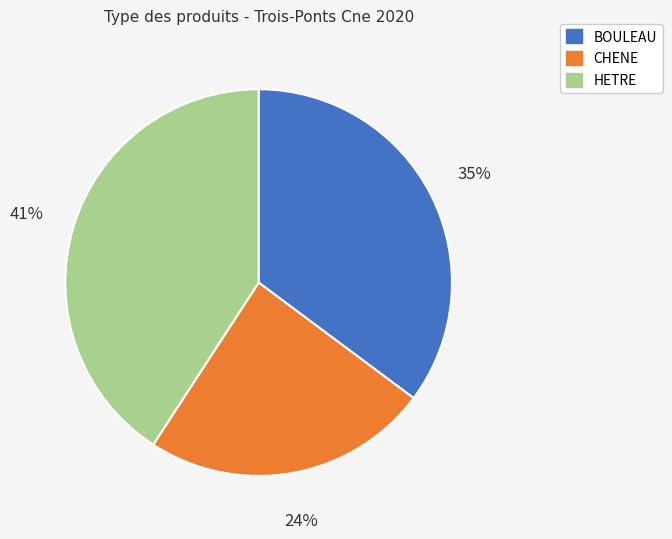

Which has a higher value, BOULEAU or HETRE?

HETRE